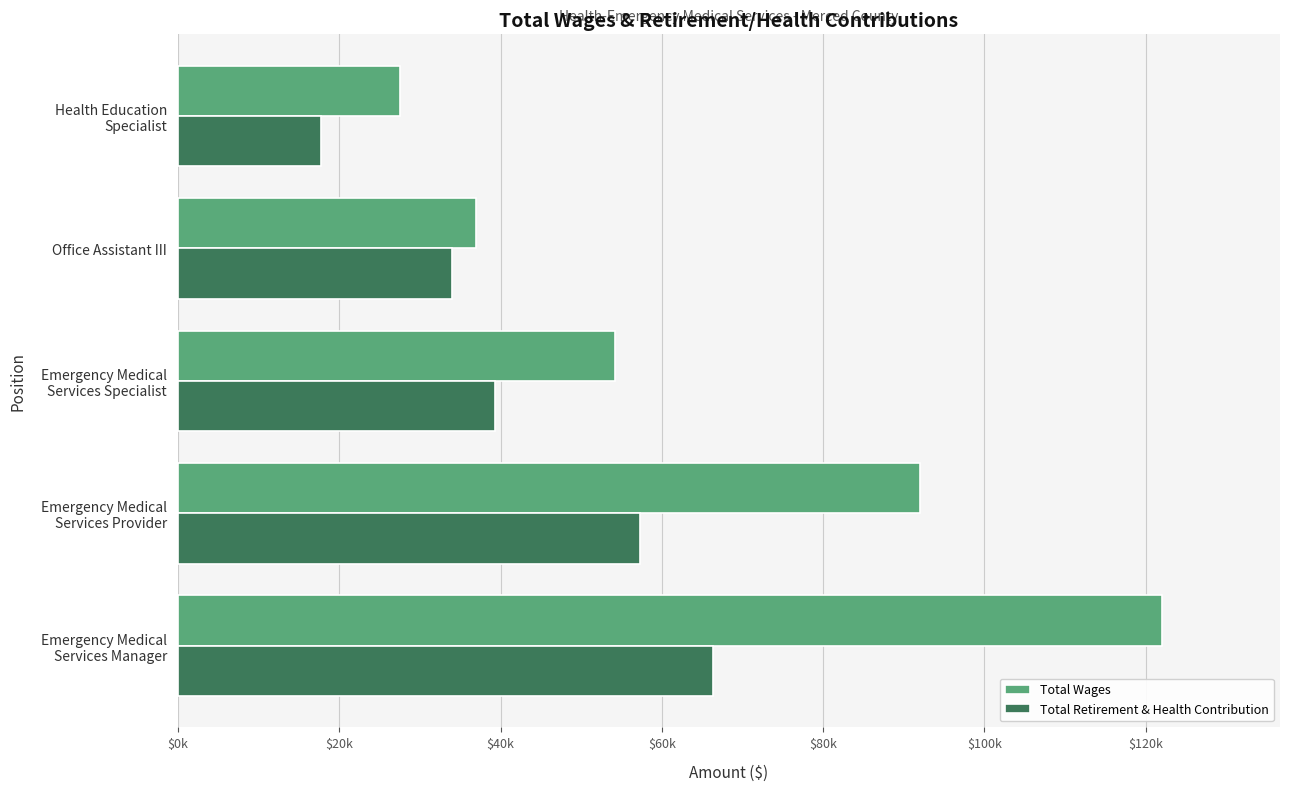

What are all the series names shown in the legend?

Total Wages, Total Retirement & Health Contribution